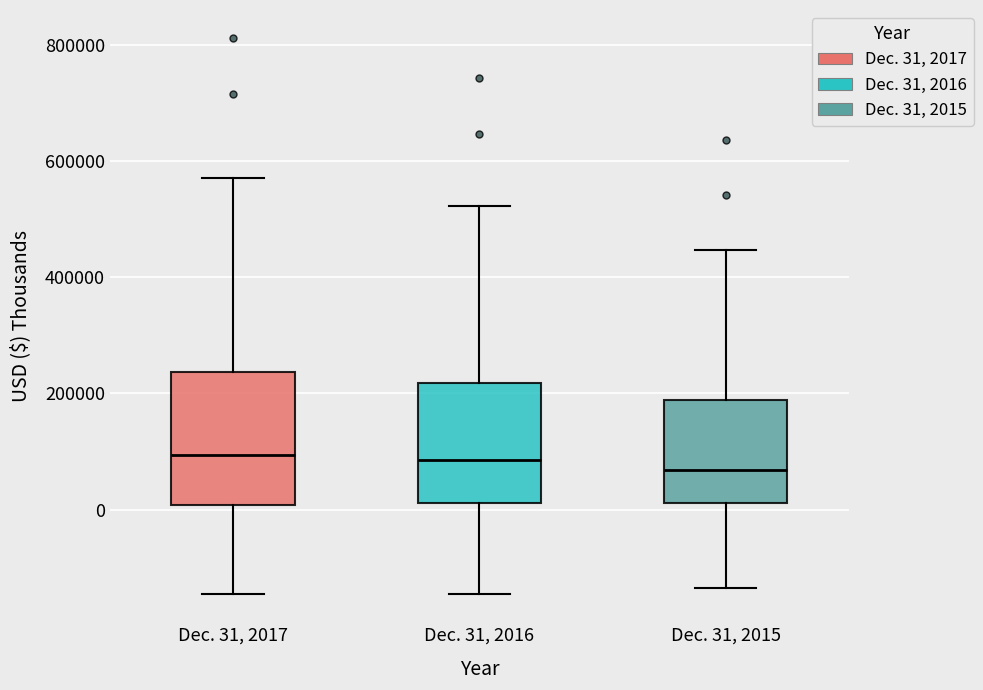

Which box is the tallest, from its lower edge to its upper edge?

Dec. 31, 2017